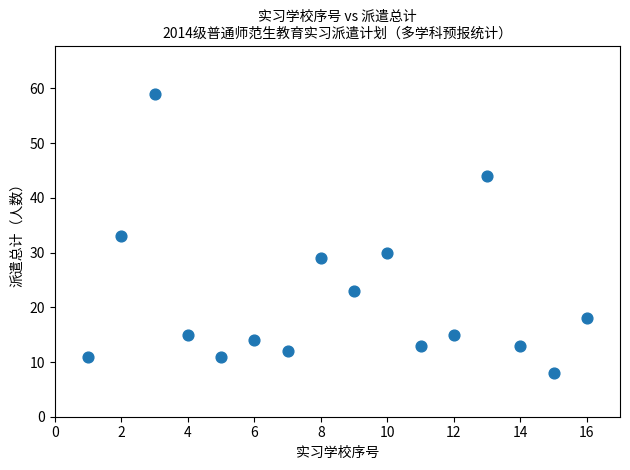

What is the range of Y values (max minus min)?

51